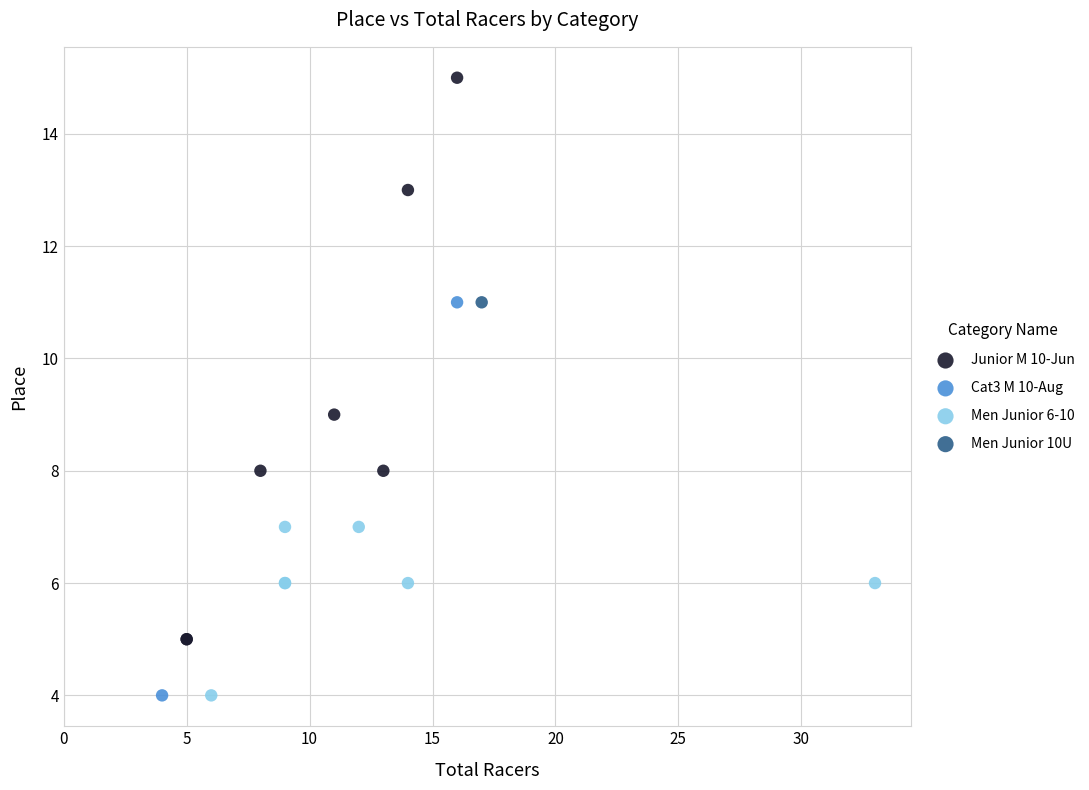

What are all the series names shown in the legend?

Junior M 10-Jun, Cat3 M 10-Aug, Men Junior 6-10, Men Junior 10U